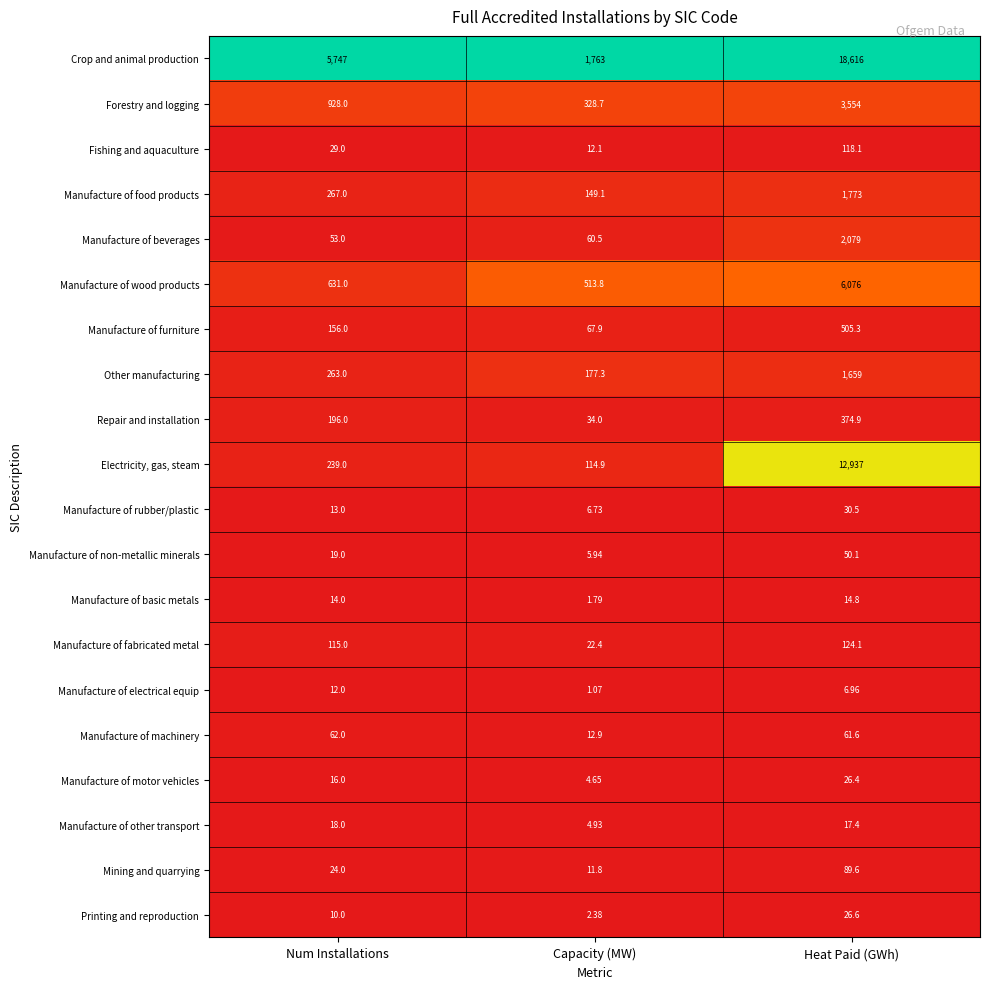

Rank the series at Heat Paid (GWh) from lowest to highest value.

Manufacture of electrical equip, Manufacture of basic metals, Manufacture of other transport, Manufacture of motor vehicles, Printing and reproduction, Manufacture of rubber/plastic, Manufacture of non-metallic minerals, Manufacture of machinery, Mining and quarrying, Fishing and aquaculture, Manufacture of fabricated metal, Repair and installation, Manufacture of furniture, Other manufacturing, Manufacture of food products, Manufacture of beverages, Forestry and logging, Manufacture of wood products, Electricity, gas, steam, Crop and animal production